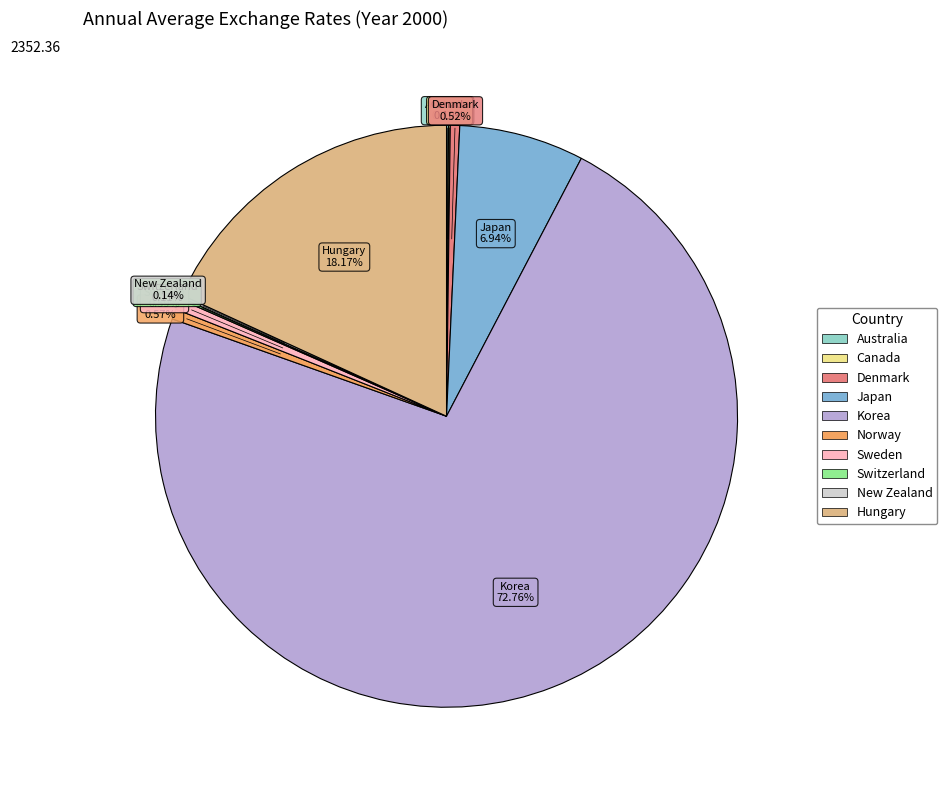

Between Hungary and Korea, which is larger?

Korea